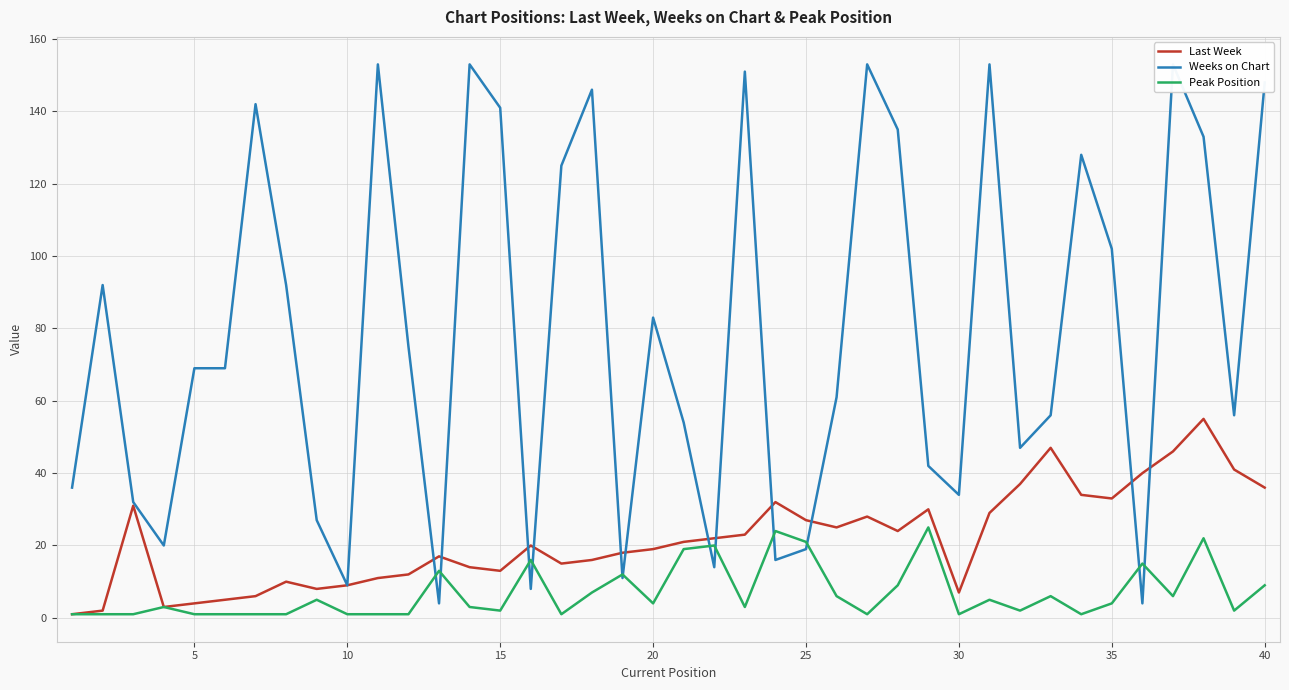

Is it true that Last Week equals 19 at 40?

False